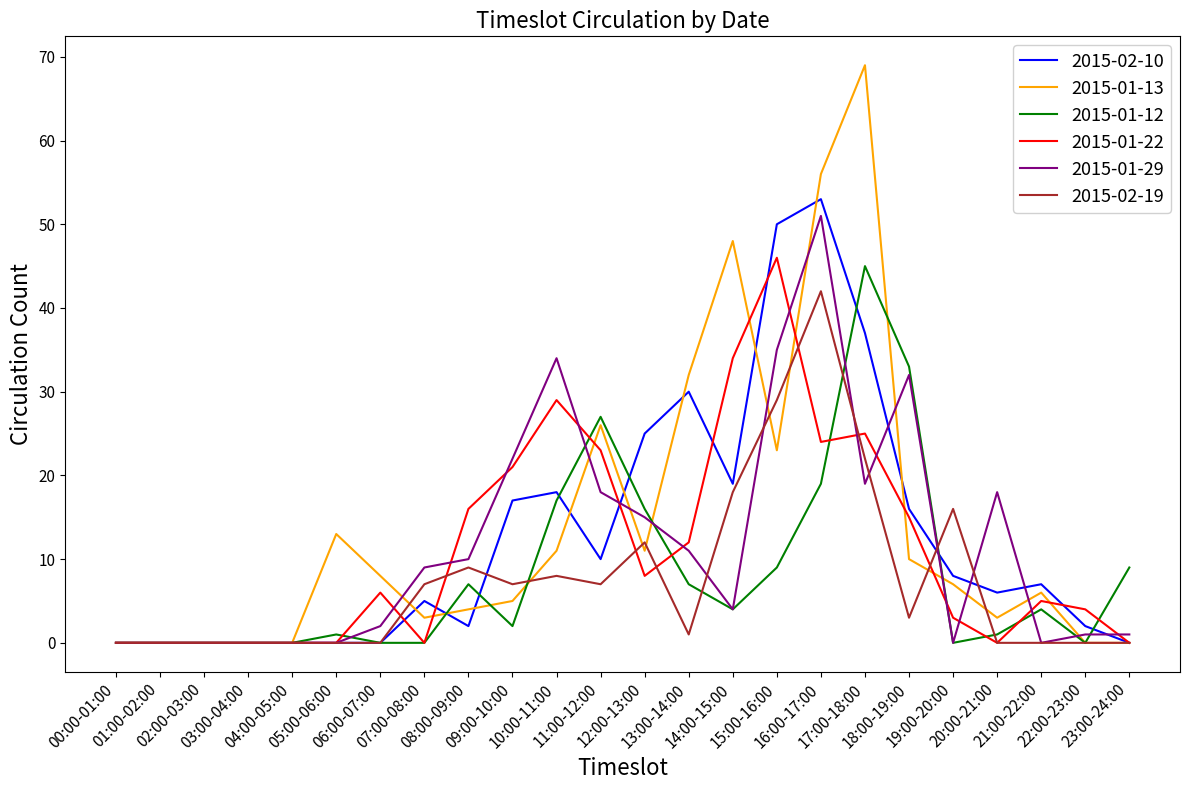

The value of 2015-01-22 at 01:00-02:00 is 15. True or false?

False